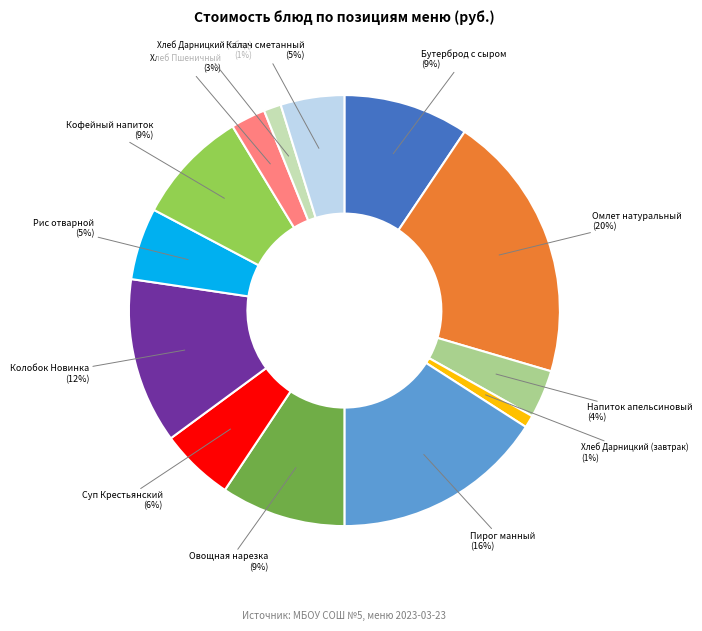

To the nearest percent, what is the difference between the largest and smallest slice percentages?

19%